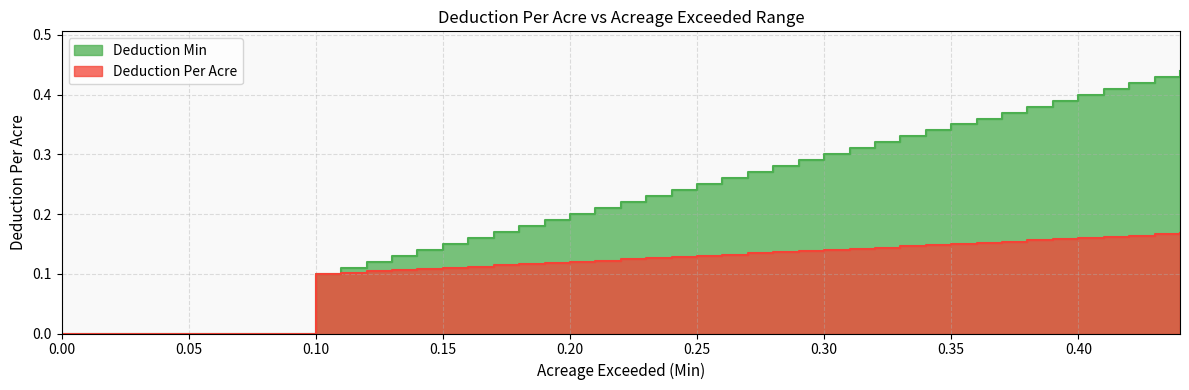

How many lines are shown in the chart?

2